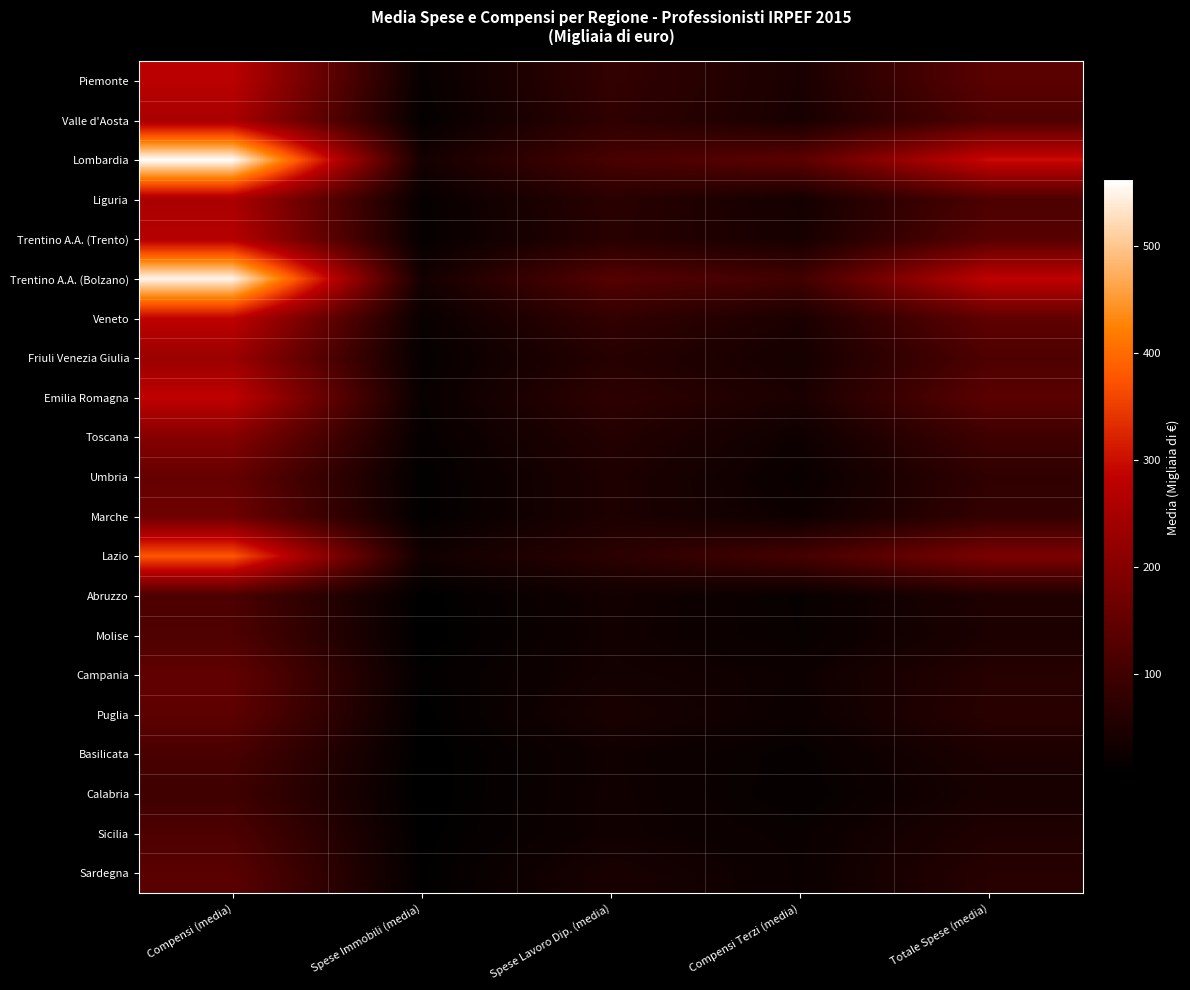

What is the total value across all series at Compensi (media)?

4867.9